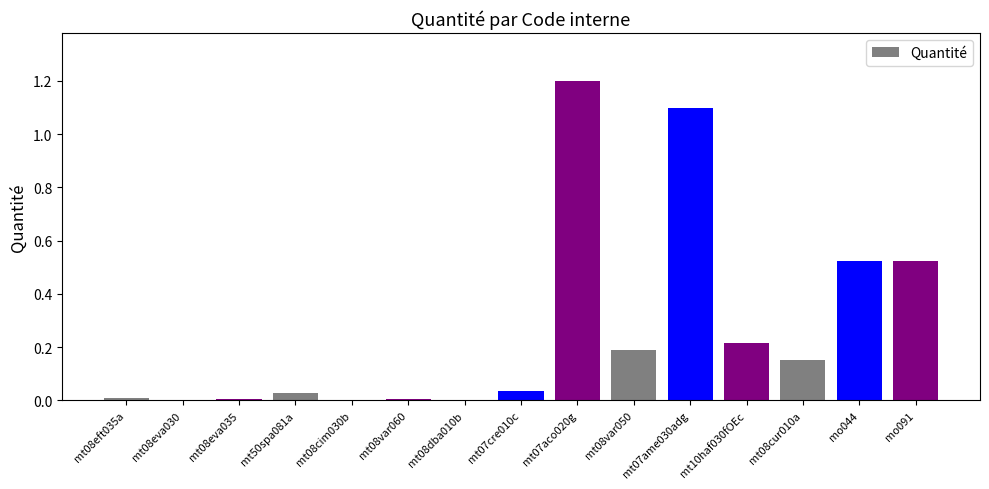

The chart shows a value of 0.0 at mt08eva035. True or false?

True